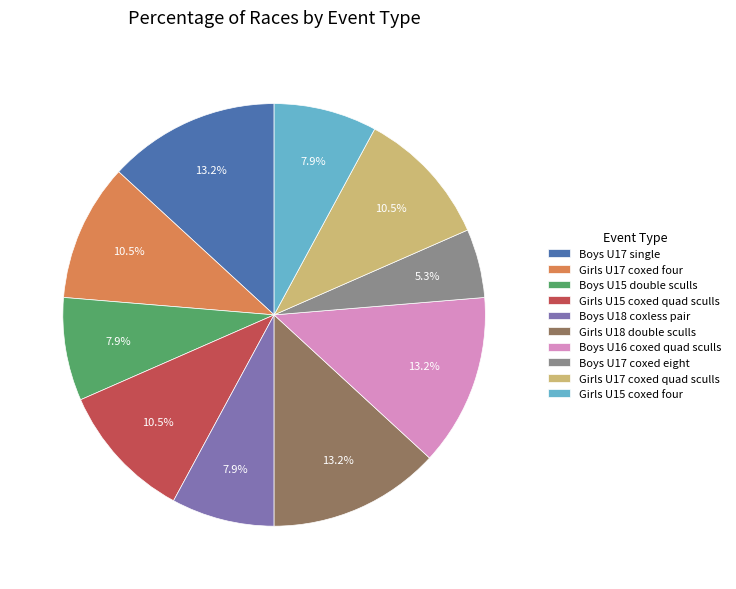

The Boys U16 coxed quad sculls slice represents 5% of the pie. True or false?

False